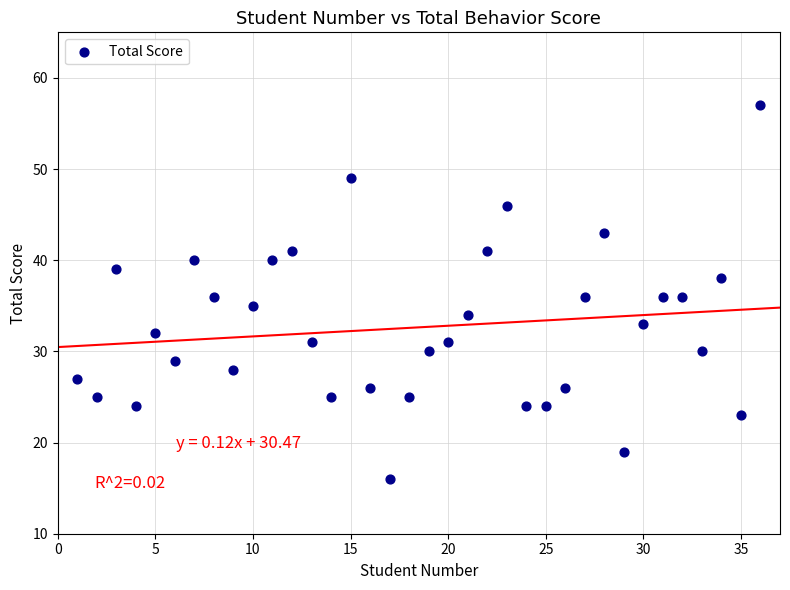

What is the range of Y values (max minus min)?

41